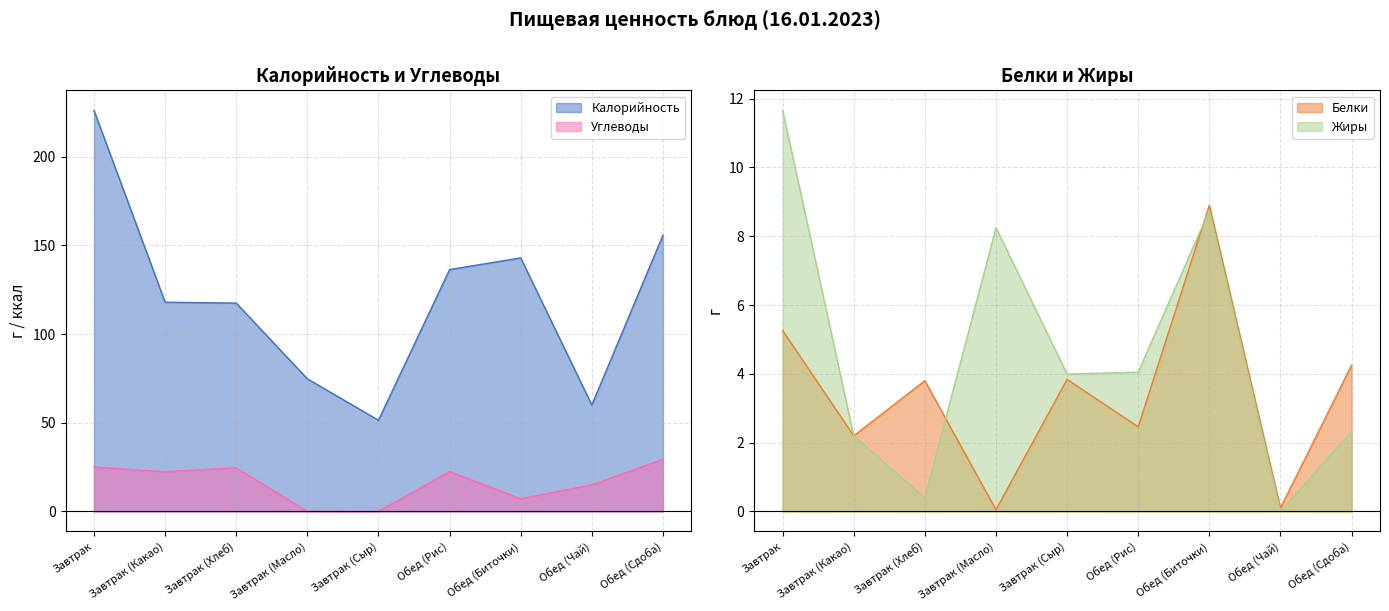

True or false: Жиры has a value of 0.0 at Обед (Чай).

True